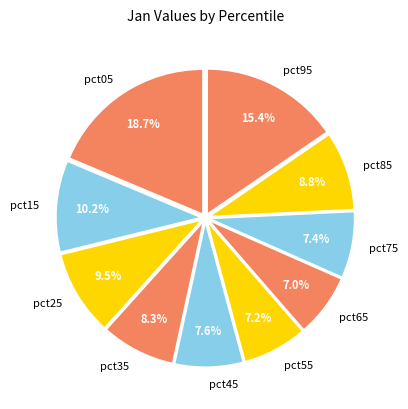

Which category has the biggest portion of the pie?

pct05